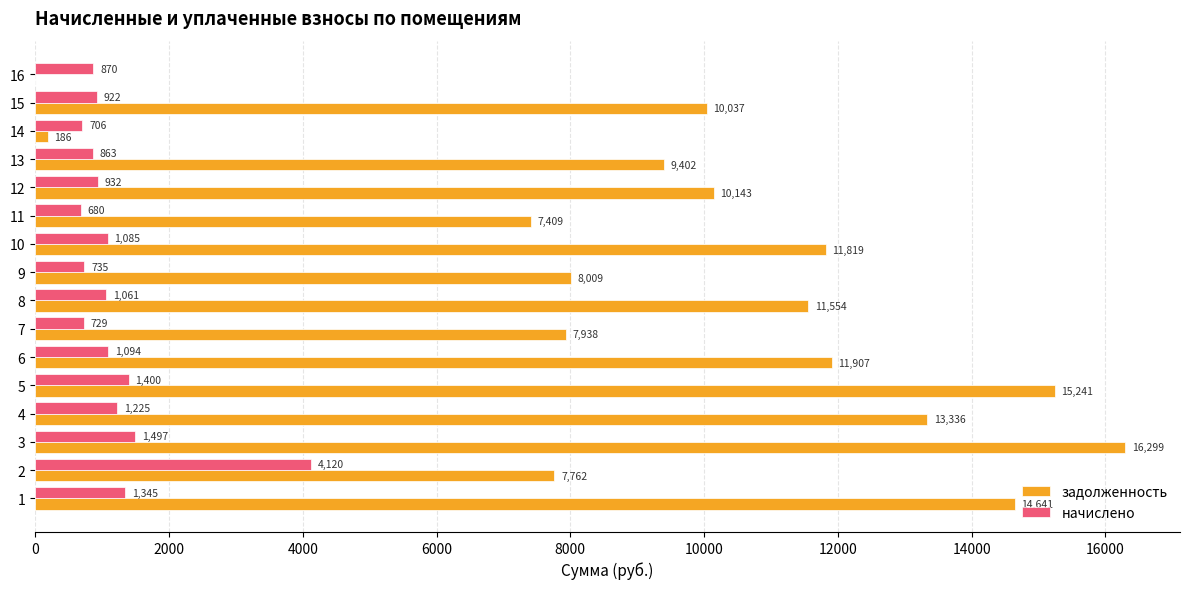

Is the value of начислено at 16 greater than the value of задолженность at 7?

No